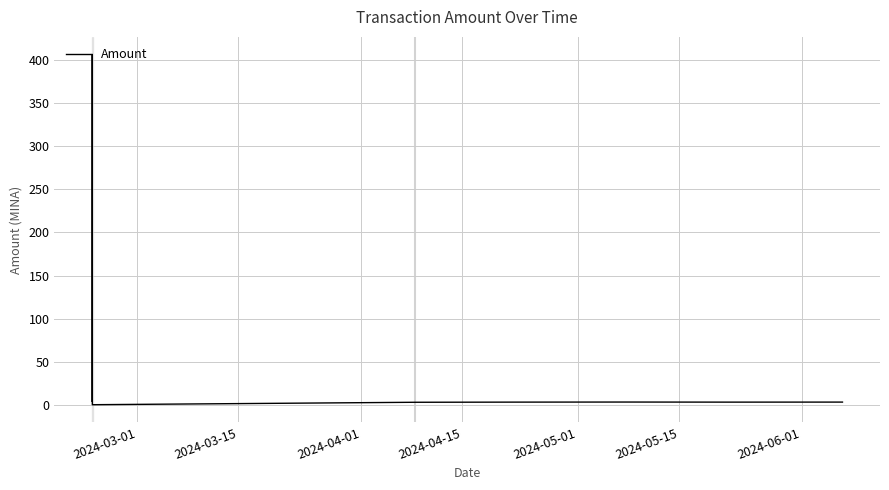

Is this an area chart (filled region under the line)?

No